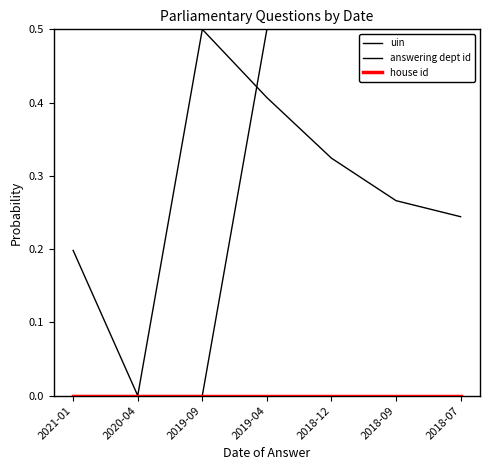

Does the chart have visible grid lines?

No